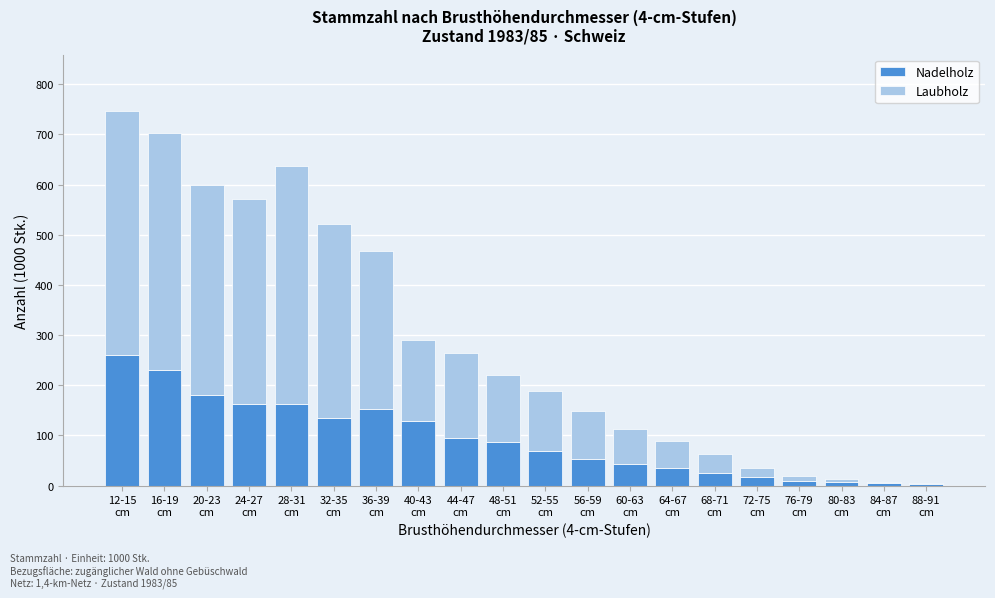

What is the highest value of the Nadelholz series?

261